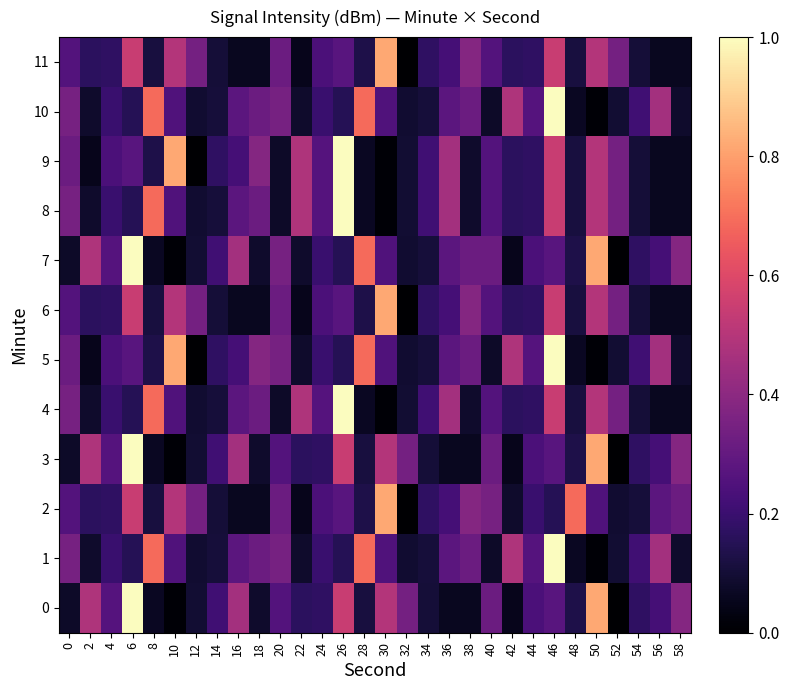

Reading left to right, list all the values displayed in this chart.

0: 0=0.1	2=0.5	4=0.3	6=1.0	8=0.1	10=0.0	12=0.1	14=0.2	16=0.5	18=0.1	20=0.3	22=0.2	24=0.2	26=0.5	28=0.1	30=0.5	32=0.3	34=0.1	36=0.1	38=0.1	40=0.3	42=0.1	44=0.2	46=0.3	48=0.1	50=0.8	52=0.0	54=0.2	56=0.2	58=0.4
1: 0=0.3	2=0.1	4=0.2	6=0.1	8=0.7	10=0.3	12=0.1	14=0.1	16=0.3	18=0.3	20=0.3	22=0.1	24=0.2	26=0.1	28=0.7	30=0.3	32=0.1	34=0.1	36=0.3	38=0.3	40=0.1	42=0.5	44=0.3	46=1.0	48=0.1	50=0.0	52=0.1	54=0.2	56=0.5	58=0.1
2: 0=0.3	2=0.2	4=0.2	6=0.5	8=0.1	10=0.5	12=0.3	14=0.1	16=0.1	18=0.1	20=0.3	22=0.1	24=0.2	26=0.3	28=0.1	30=0.8	32=0.0	34=0.2	36=0.2	38=0.4	40=0.3	42=0.1	44=0.2	46=0.1	48=0.7	50=0.3	52=0.1	54=0.1	56=0.3	58=0.3
3: 0=0.1	2=0.5	4=0.3	6=1.0	8=0.1	10=0.0	12=0.1	14=0.2	16=0.5	18=0.1	20=0.3	22=0.2	24=0.2	26=0.5	28=0.1	30=0.5	32=0.3	34=0.1	36=0.1	38=0.1	40=0.3	42=0.1	44=0.2	46=0.3	48=0.1	50=0.8	52=0.0	54=0.2	56=0.2	58=0.4
4: 0=0.3	2=0.1	4=0.2	6=0.1	8=0.7	10=0.3	12=0.1	14=0.1	16=0.3	18=0.3	20=0.1	22=0.5	24=0.3	26=1.0	28=0.1	30=0.0	32=0.1	34=0.2	36=0.5	38=0.1	40=0.3	42=0.2	44=0.2	46=0.5	48=0.1	50=0.5	52=0.3	54=0.1	56=0.1	58=0.1
5: 0=0.3	2=0.1	4=0.2	6=0.3	8=0.1	10=0.8	12=0.0	14=0.2	16=0.2	18=0.4	20=0.3	22=0.1	24=0.2	26=0.1	28=0.7	30=0.3	32=0.1	34=0.1	36=0.3	38=0.3	40=0.1	42=0.5	44=0.3	46=1.0	48=0.1	50=0.0	52=0.1	54=0.2	56=0.5	58=0.1
6: 0=0.3	2=0.2	4=0.2	6=0.5	8=0.1	10=0.5	12=0.3	14=0.1	16=0.1	18=0.1	20=0.3	22=0.1	24=0.2	26=0.3	28=0.1	30=0.8	32=0.0	34=0.2	36=0.2	38=0.4	40=0.3	42=0.2	44=0.2	46=0.5	48=0.1	50=0.5	52=0.3	54=0.1	56=0.1	58=0.1
7: 0=0.1	2=0.5	4=0.3	6=1.0	8=0.1	10=0.0	12=0.1	14=0.2	16=0.5	18=0.1	20=0.3	22=0.1	24=0.2	26=0.1	28=0.7	30=0.3	32=0.1	34=0.1	36=0.3	38=0.3	40=0.3	42=0.1	44=0.2	46=0.3	48=0.1	50=0.8	52=0.0	54=0.2	56=0.2	58=0.4
8: 0=0.3	2=0.1	4=0.2	6=0.1	8=0.7	10=0.3	12=0.1	14=0.1	16=0.3	18=0.3	20=0.1	22=0.5	24=0.3	26=1.0	28=0.1	30=0.0	32=0.1	34=0.2	36=0.5	38=0.1	40=0.3	42=0.2	44=0.2	46=0.5	48=0.1	50=0.5	52=0.3	54=0.1	56=0.1	58=0.1
9: 0=0.3	2=0.1	4=0.2	6=0.3	8=0.1	10=0.8	12=0.0	14=0.2	16=0.2	18=0.4	20=0.1	22=0.5	24=0.3	26=1.0	28=0.1	30=0.0	32=0.1	34=0.2	36=0.5	38=0.1	40=0.3	42=0.2	44=0.2	46=0.5	48=0.1	50=0.5	52=0.3	54=0.1	56=0.1	58=0.1
10: 0=0.3	2=0.1	4=0.2	6=0.1	8=0.7	10=0.3	12=0.1	14=0.1	16=0.3	18=0.3	20=0.3	22=0.1	24=0.2	26=0.1	28=0.7	30=0.3	32=0.1	34=0.1	36=0.3	38=0.3	40=0.1	42=0.5	44=0.3	46=1.0	48=0.1	50=0.0	52=0.1	54=0.2	56=0.5	58=0.1
11: 0=0.3	2=0.2	4=0.2	6=0.5	8=0.1	10=0.5	12=0.3	14=0.1	16=0.1	18=0.1	20=0.3	22=0.1	24=0.2	26=0.3	28=0.1	30=0.8	32=0.0	34=0.2	36=0.2	38=0.4	40=0.3	42=0.2	44=0.2	46=0.5	48=0.1	50=0.5	52=0.3	54=0.1	56=0.1	58=0.1